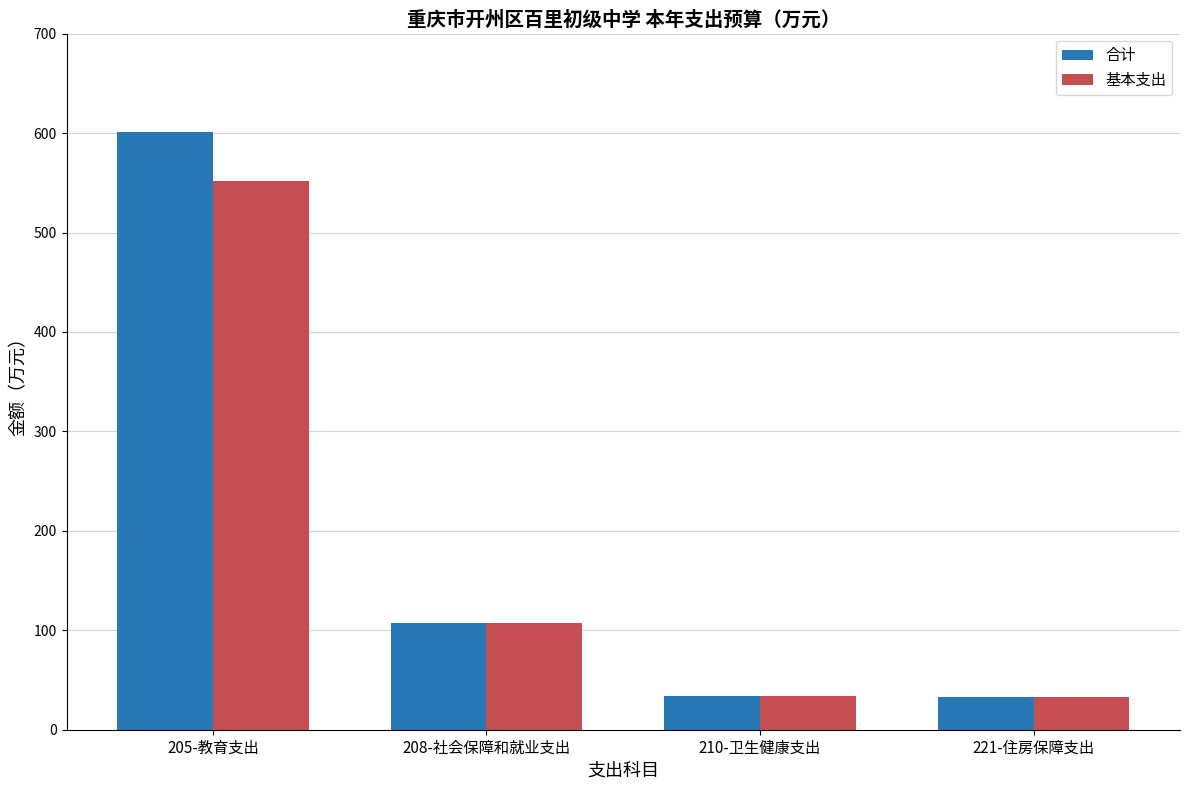

True or false: 基本支出 has a value of 107.5 at 208-社会保障和就业支出.

True